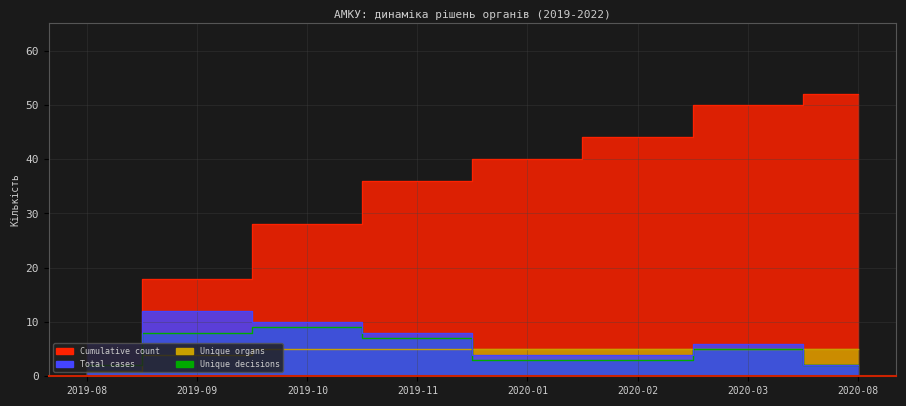

What is the total value across all series at 2019-09?

42